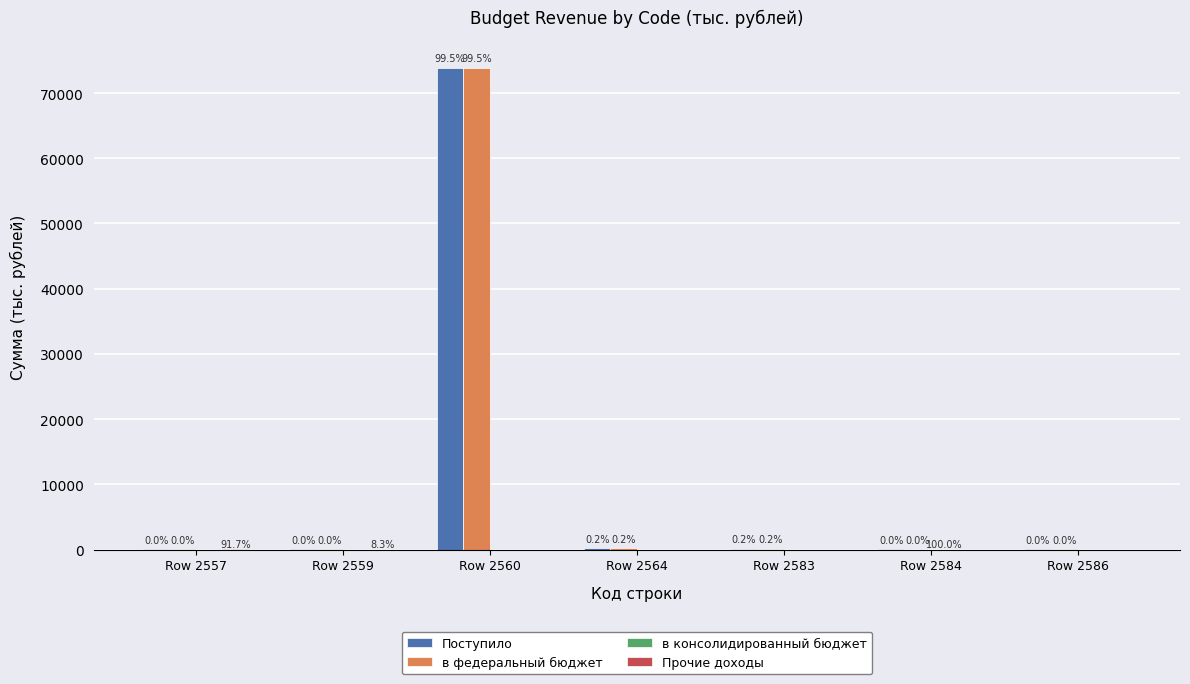

Are the bars grouped side by side (vs. stacked)?

Yes